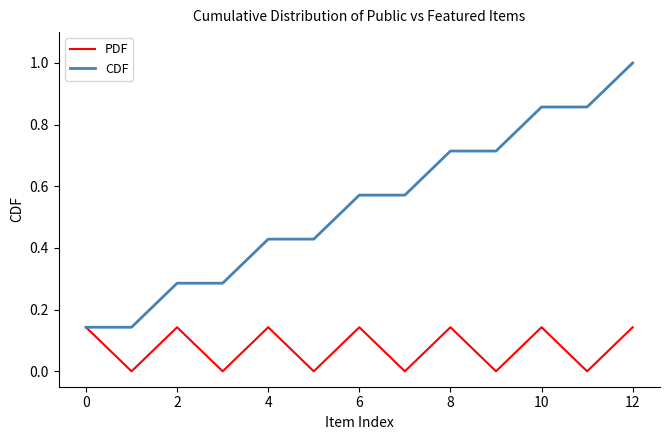

Which series has the widest spread of values?

CDF